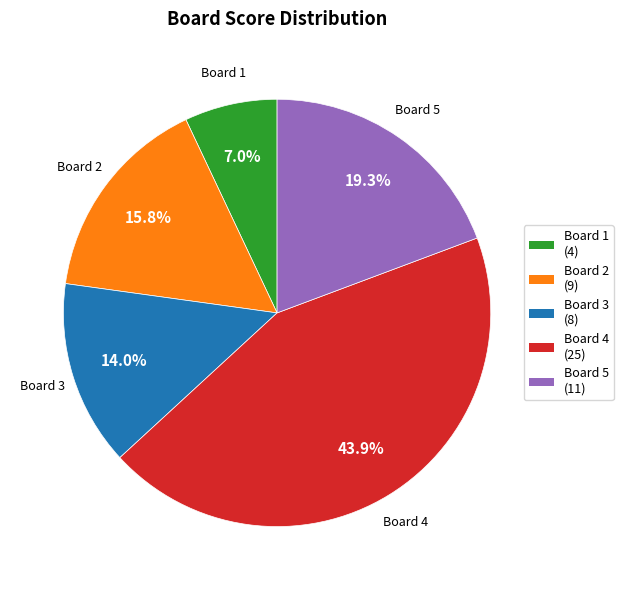

Count the number of slices in the pie.

5